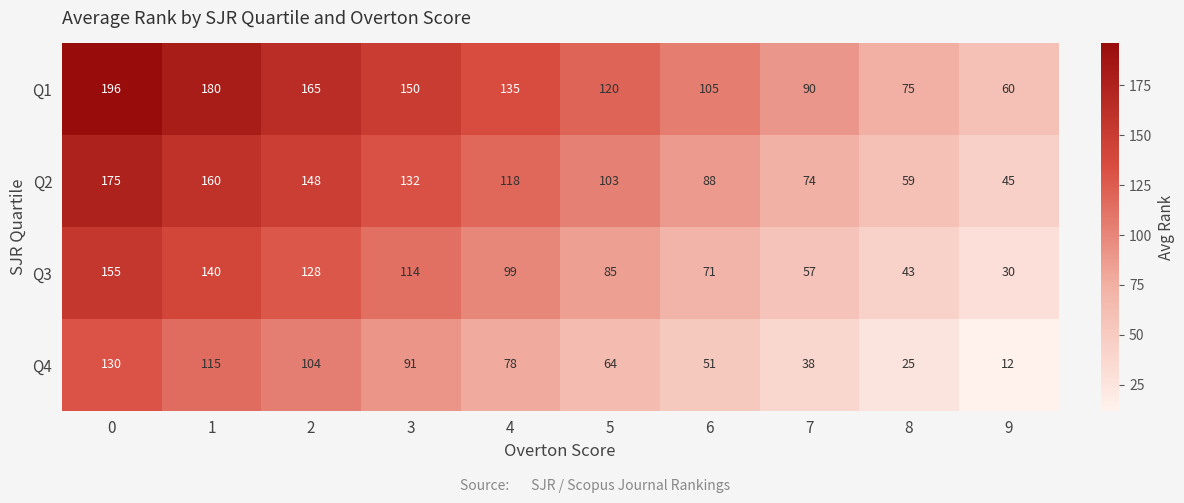

How many categories are shown in the chart?

10